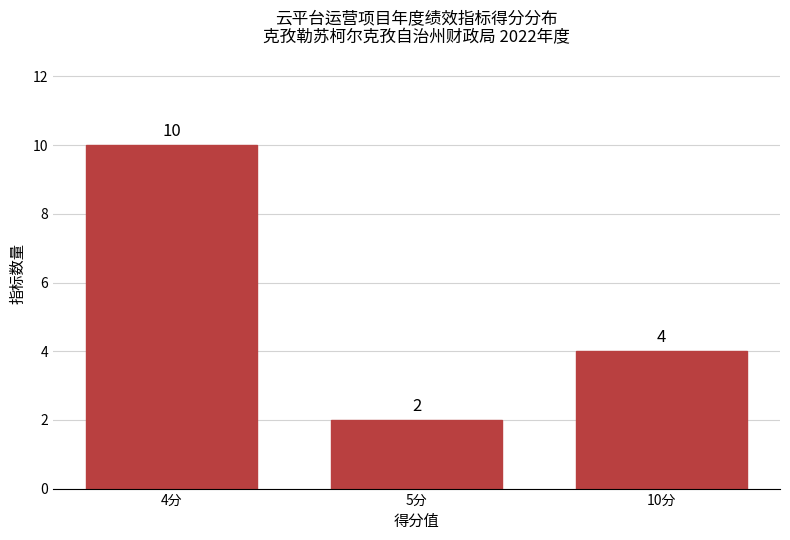

Reading left to right, what are all the values shown in this chart?

10	2	4